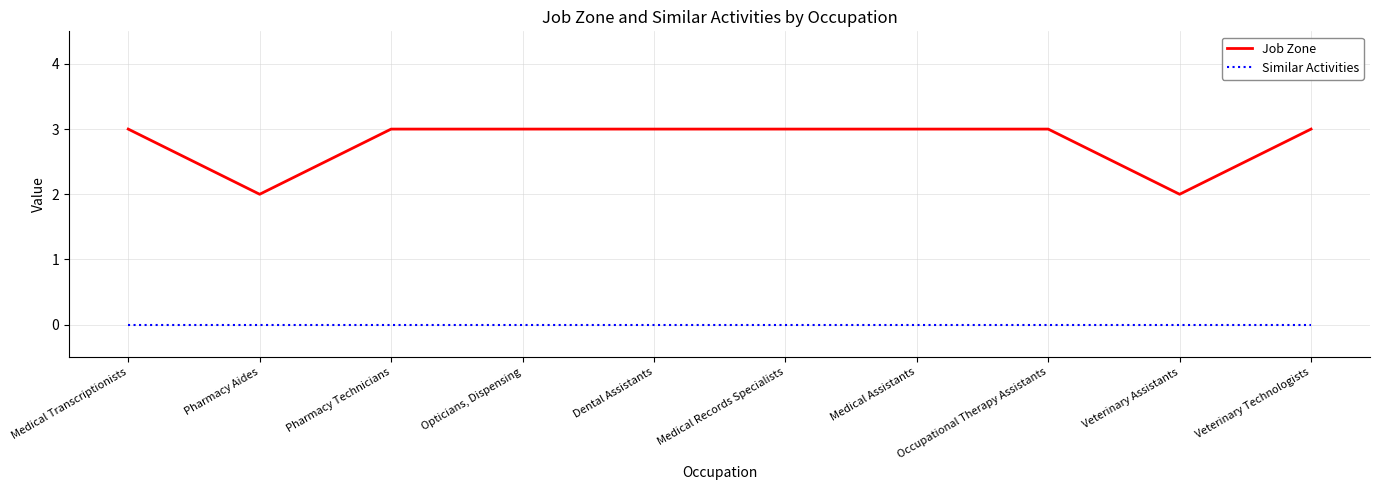

Which series has the largest range (max minus min)?

Job Zone